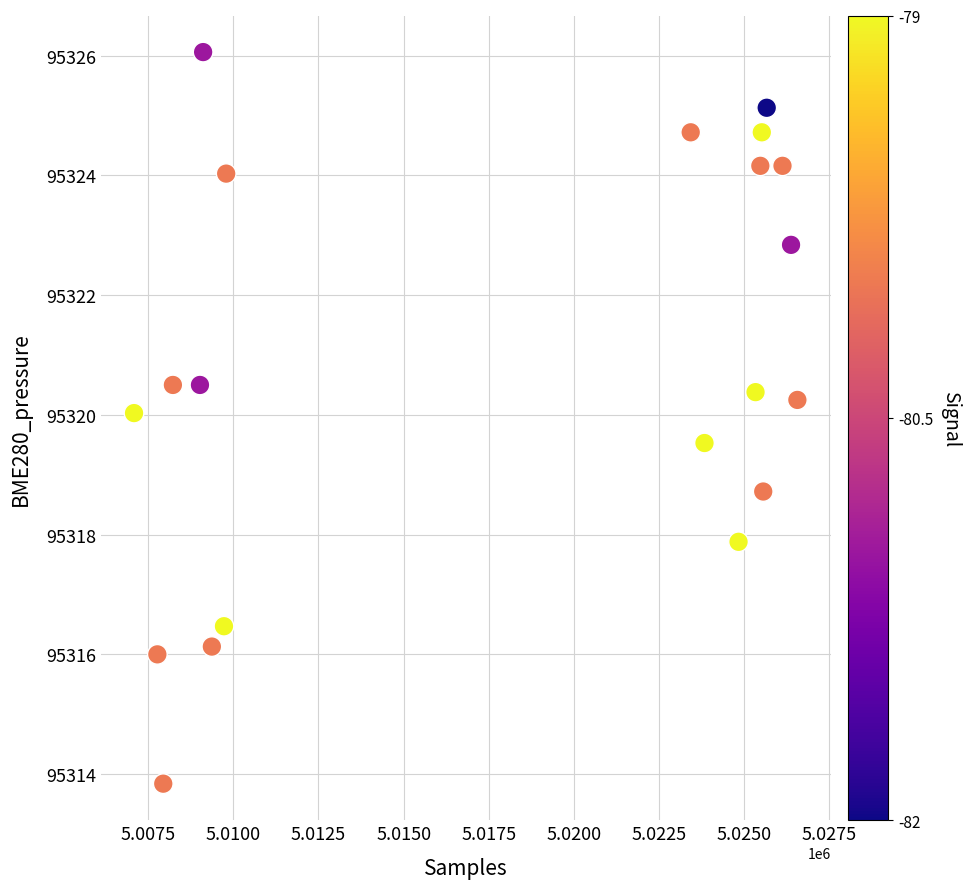

What Y value in the scatter plot is closest to 95319?

95318.7